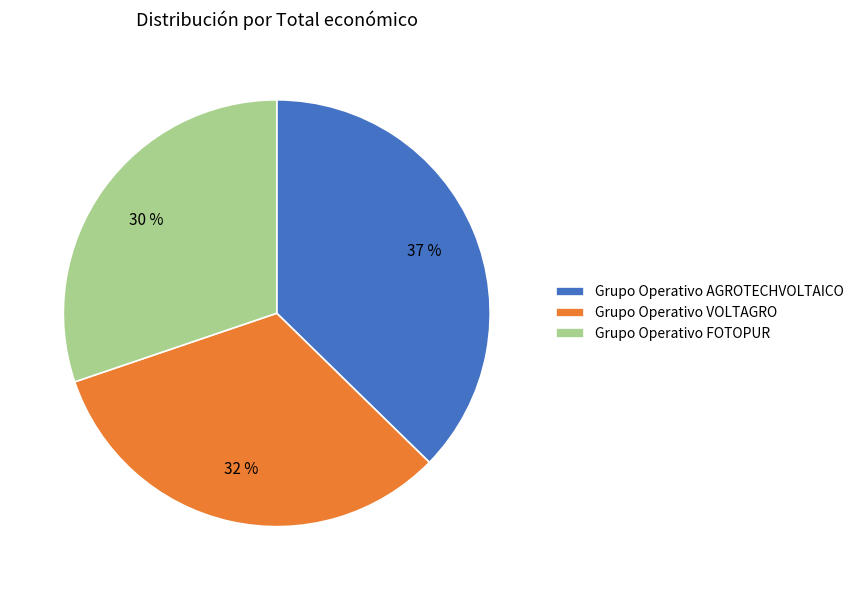

How many slices are in this pie chart?

3